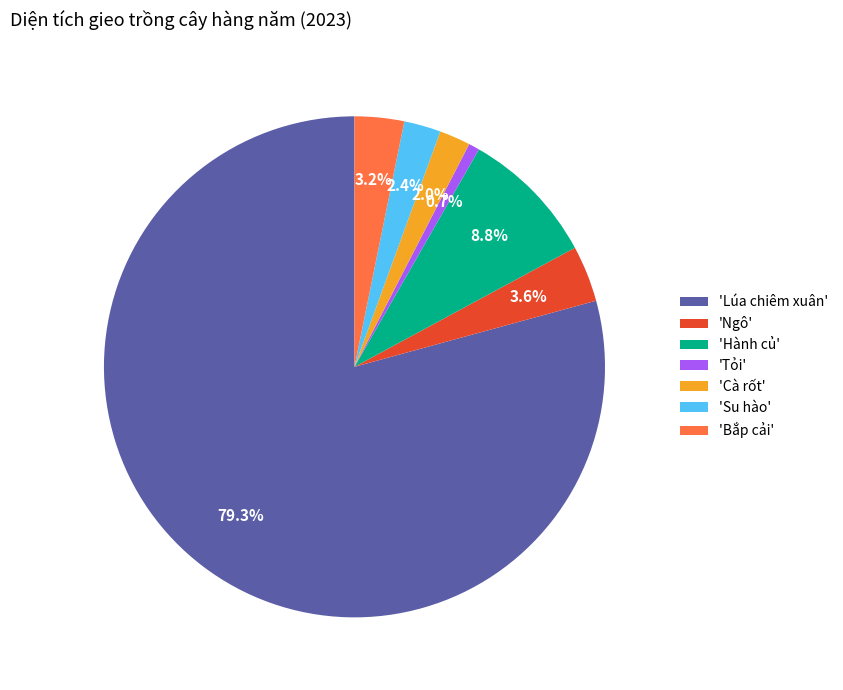

Count the number of slices in the pie.

7